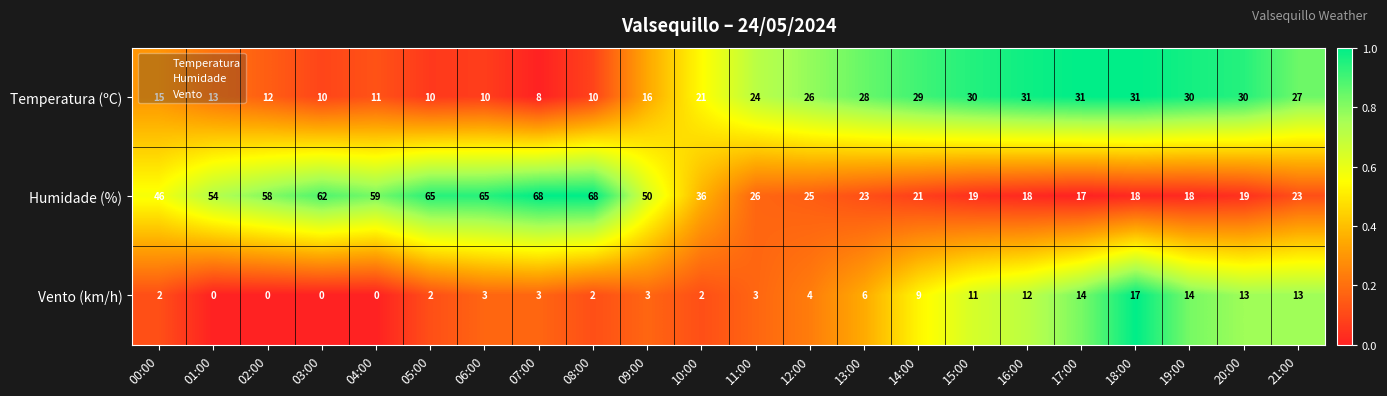

What is the maximum value for Vento (km/h)?

17